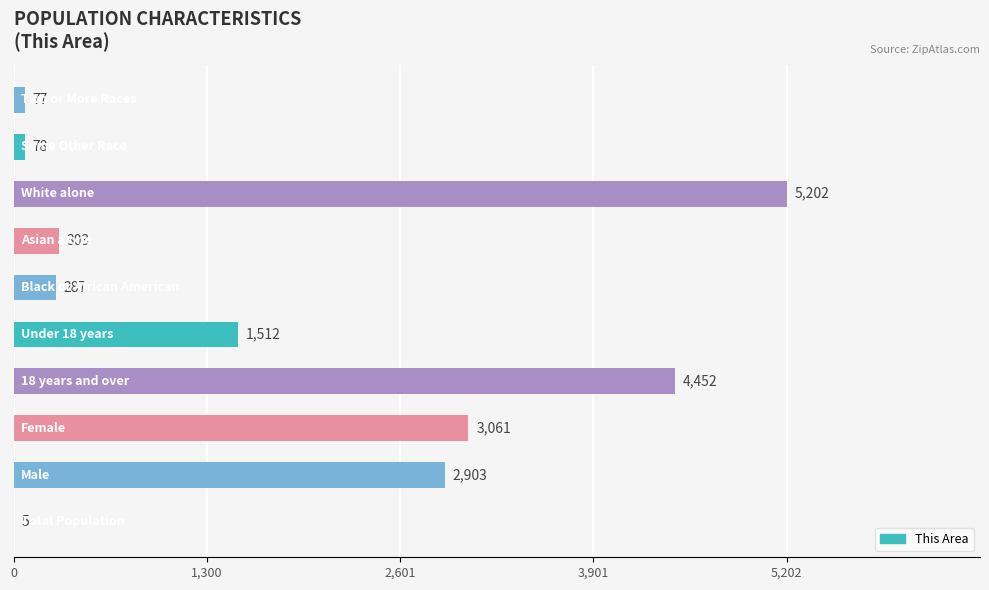

What is the greatest value displayed?

5202